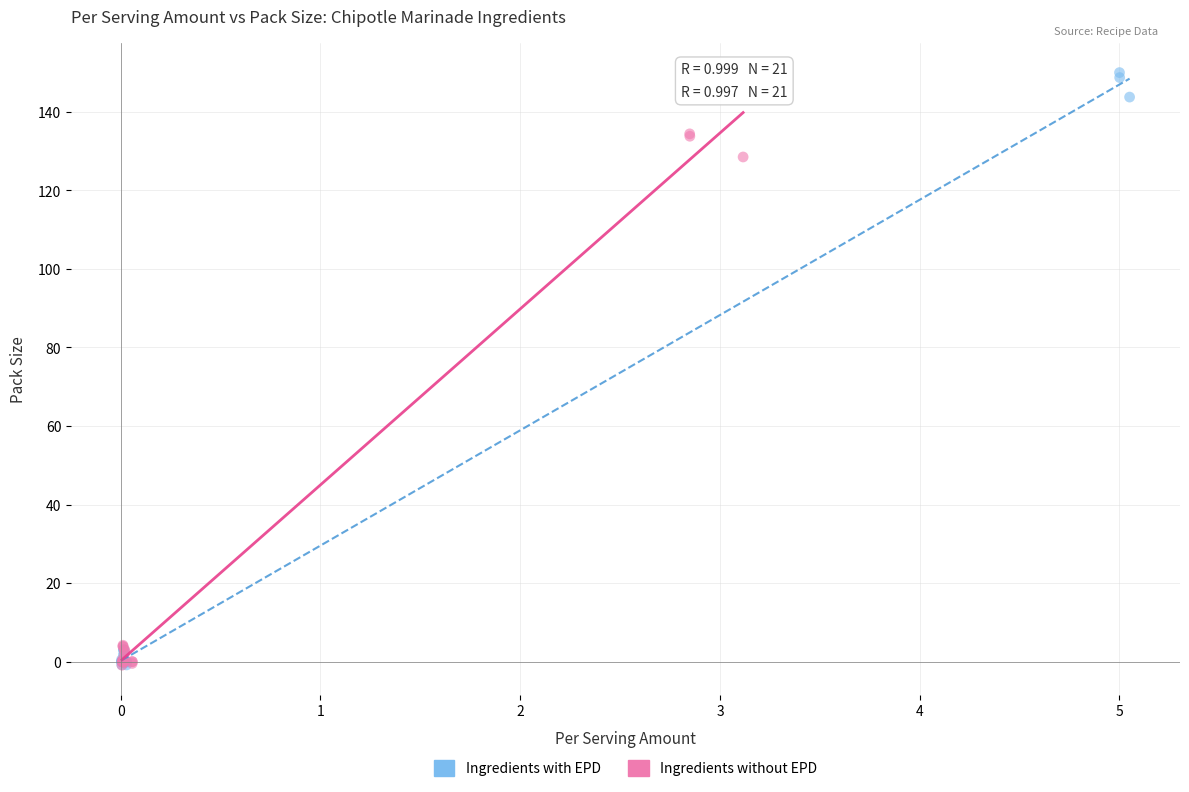

Which series reaches the maximum Y coordinate?

Ingredients with EPD